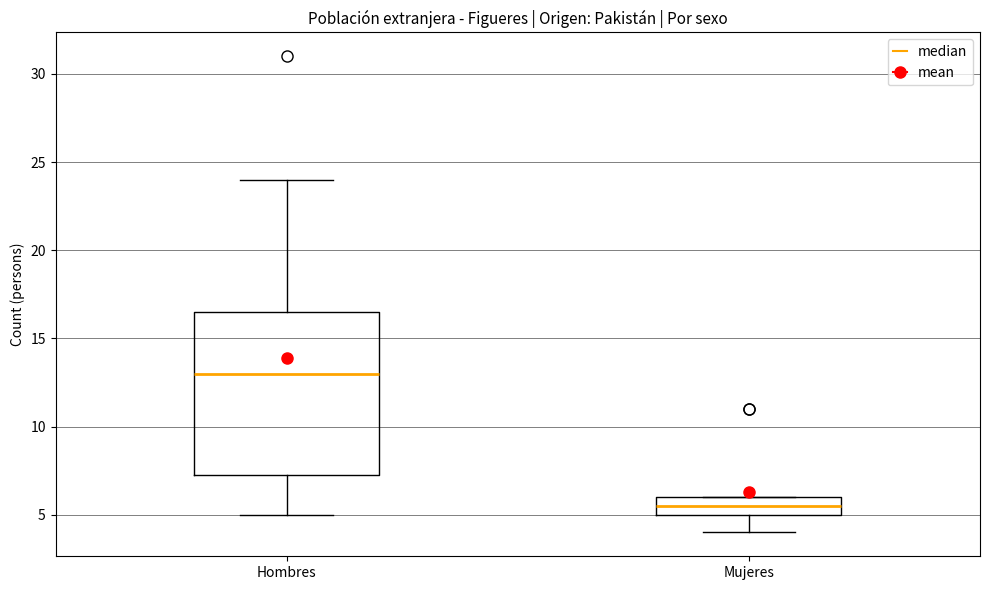

Which box has the lowest median line?

Mujeres